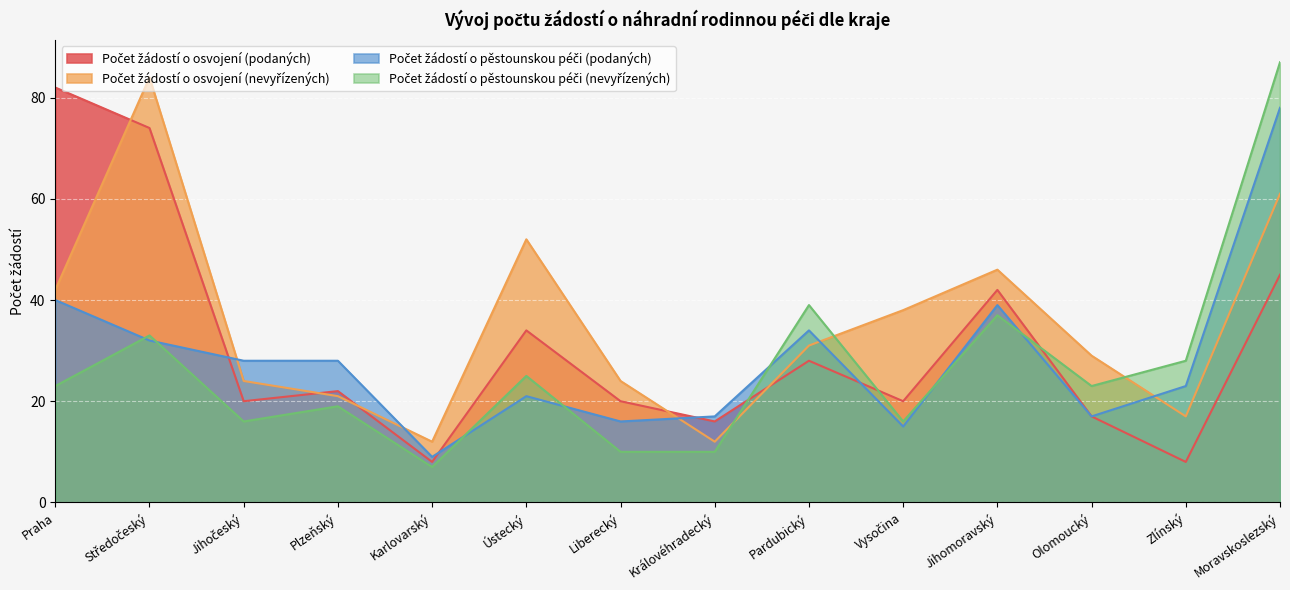

What is the smallest value displayed?

7